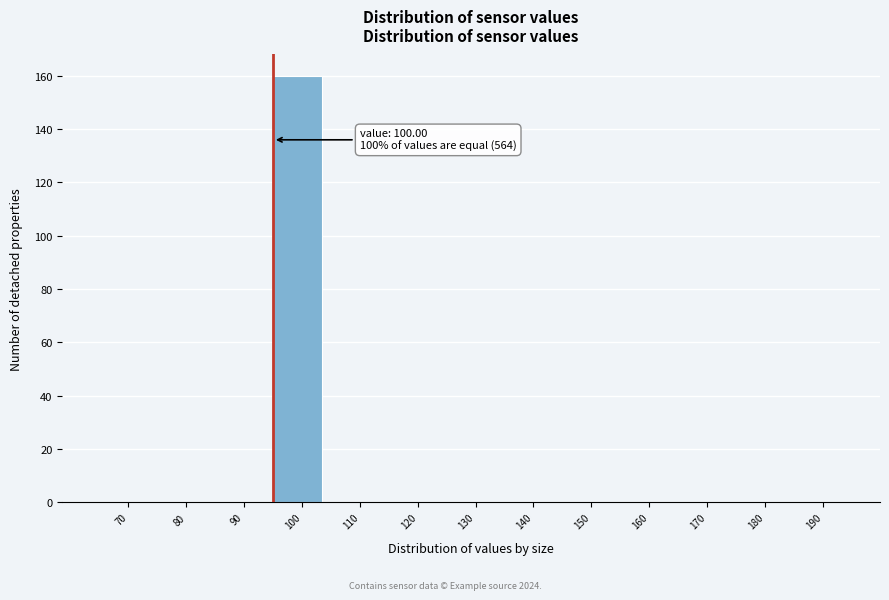

Reading left to right, transcribe all the data shown in this chart.

70=0	80=0	90=0	100=160	110=0	120=0	130=0	140=0	150=0	160=0	170=0	180=0	190=0